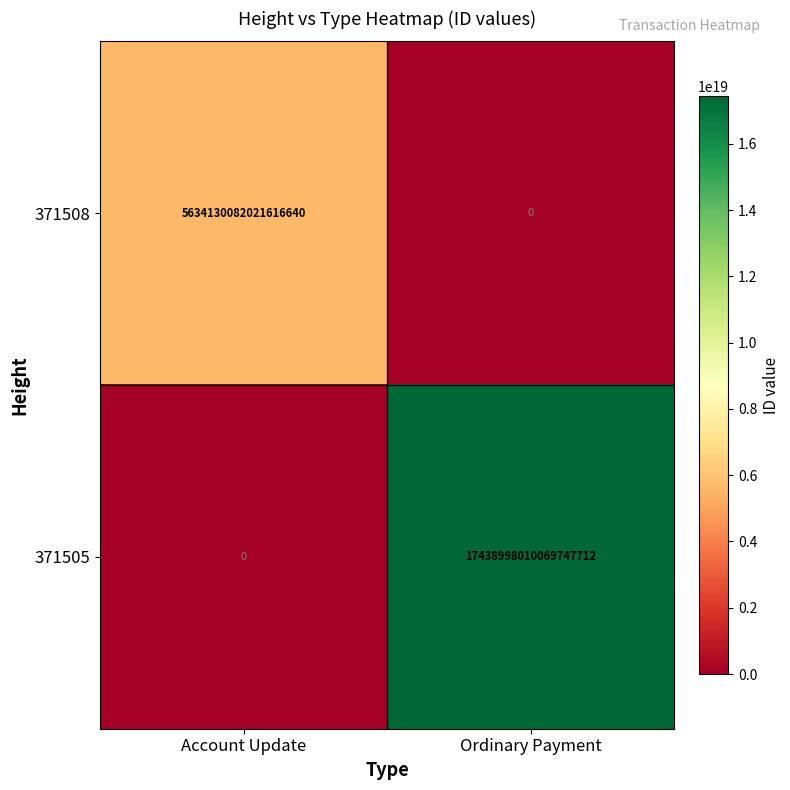

Which category has the lowest value in the 371508 series?

Ordinary Payment